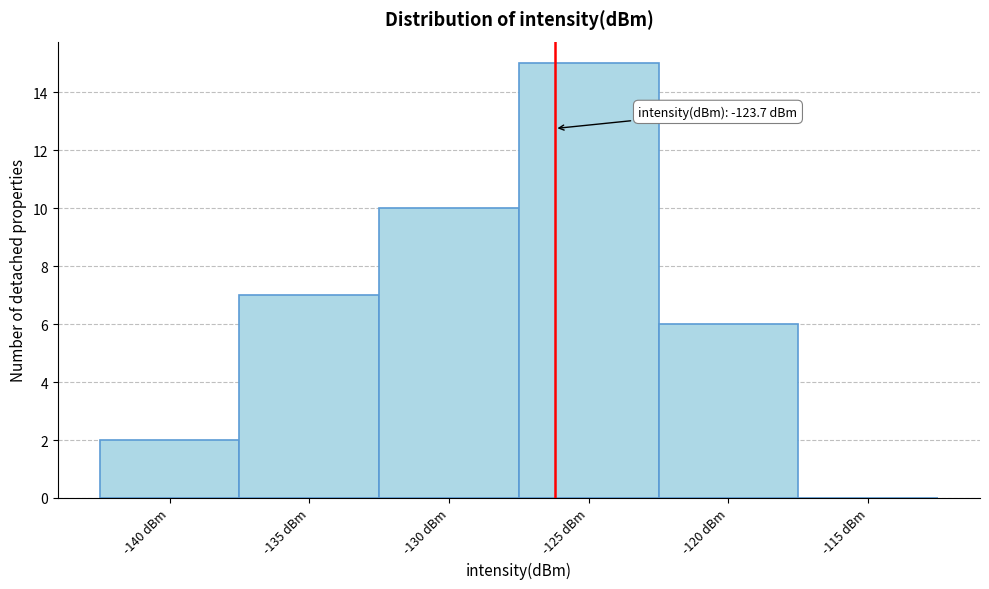

Reading left to right, extract all data points from this chart.

-140 dBm=2	-135 dBm=7	-130 dBm=10	-125 dBm=15	-120 dBm=6	-115 dBm=0